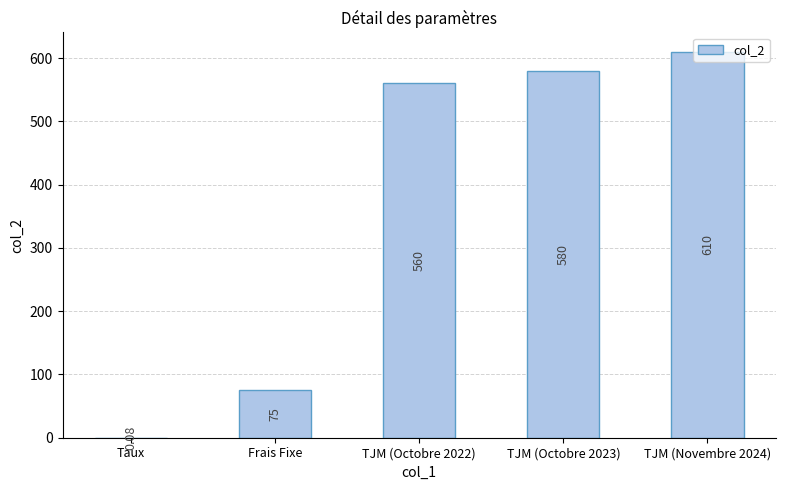

What is the sum of the values at Frais Fixe and TJM (Octobre 2022)?

635.0